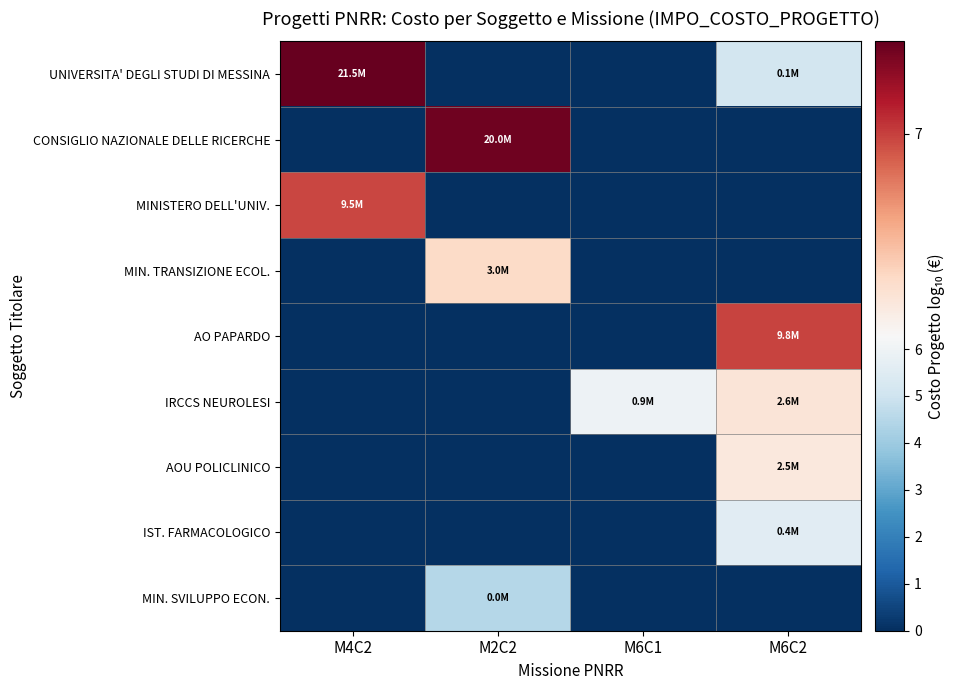

Which series has the largest range (max minus min)?

UNIVERSITA' DEGLI STUDI DI MESSINA